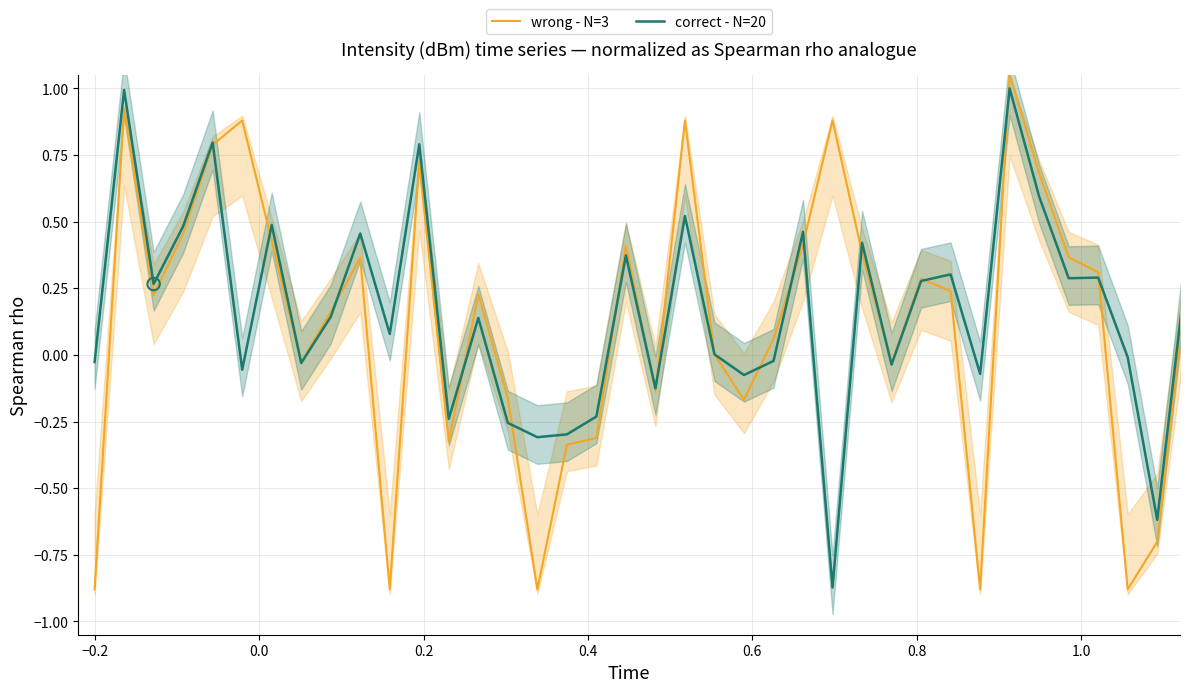

What are all the series names shown in the legend?

wrong - N=3, correct - N=20